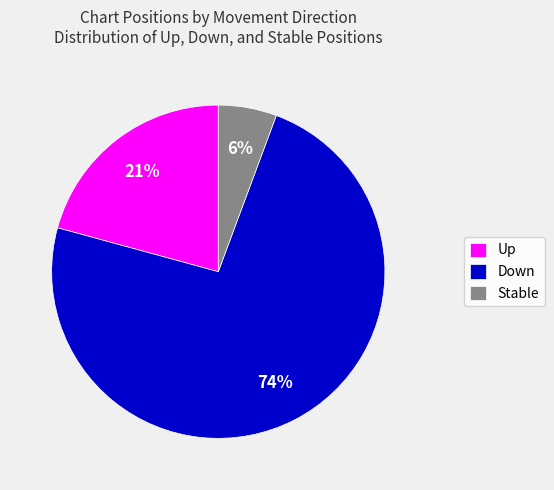

Is there any slice that represents more than half of the pie?

Yes